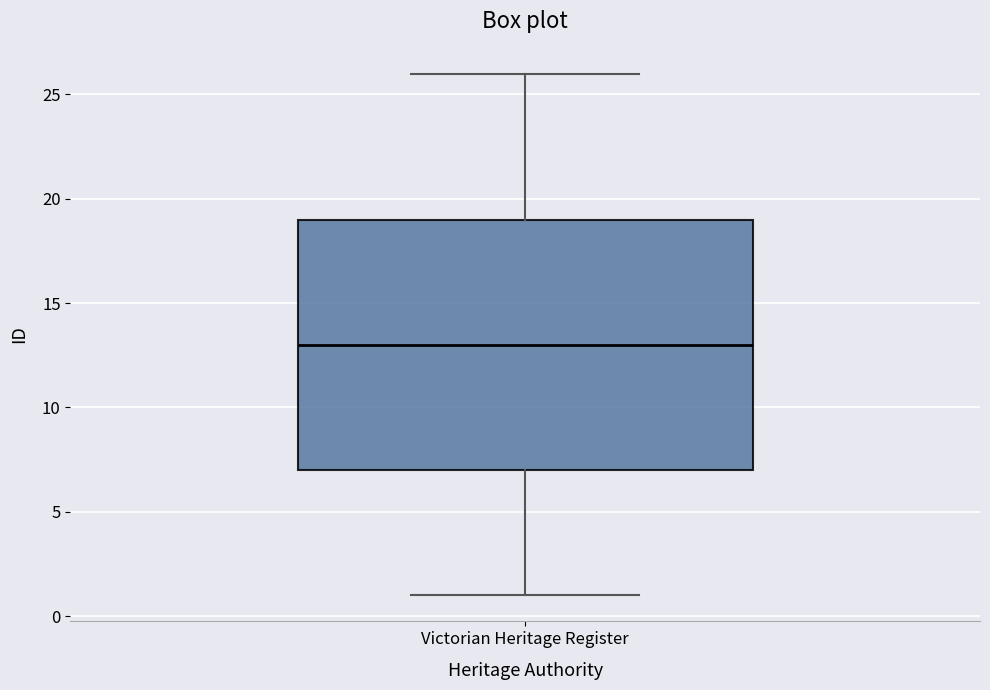

Transcribe this box plot: give where the median line is, the range the box spans, and where the two whiskers end, as read against the y-axis. The values are not printed on the chart, so give them approximately, as read against the axis.

median 13, box 7 to 19, whiskers 1 to 26